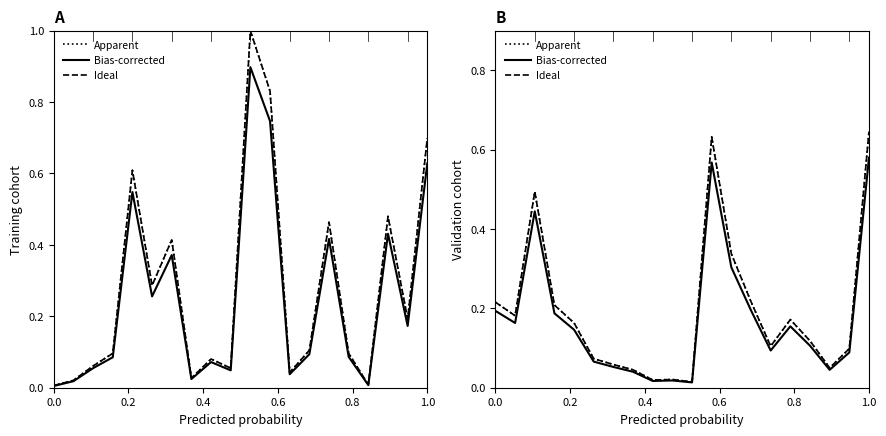

True or false: Bias-corrected and Ideal intersect in this chart.

False